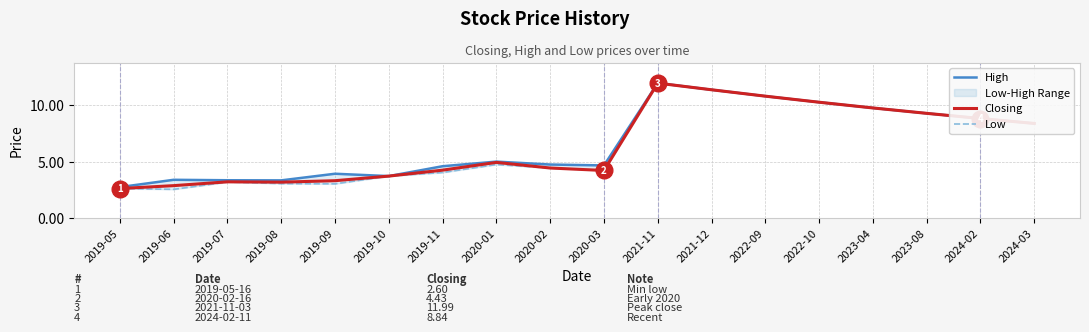

Where is High nearest to the value 7?

2024-03